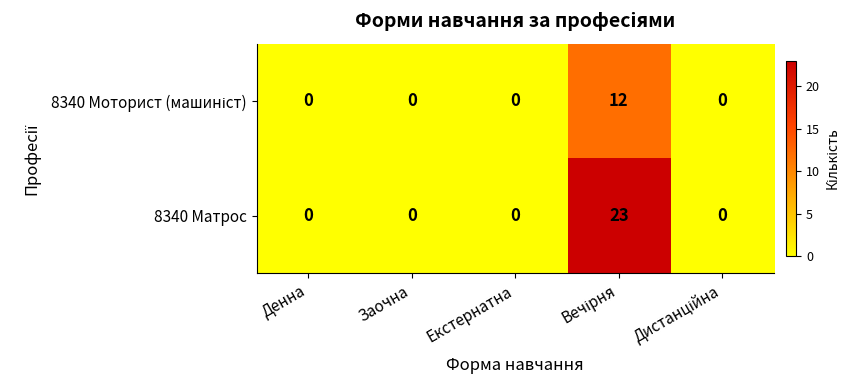

Which series has the largest total across all categories?

8340 Матрос